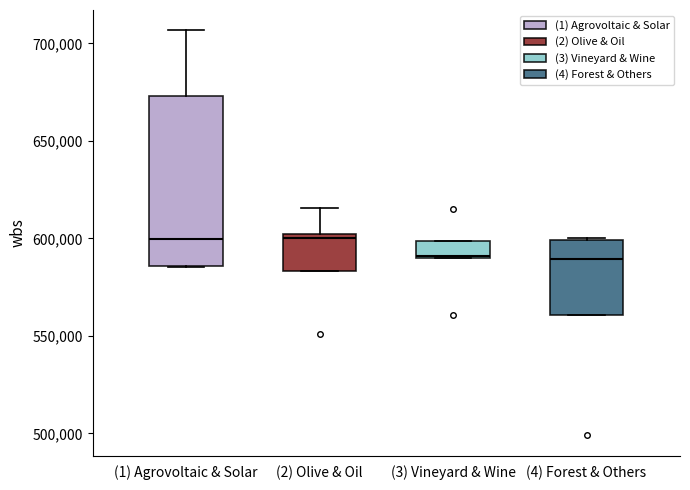

Reading left to right, read every box against the y-axis: the position of its median line, the range the box covers, and the ends of its whiskers. The values are not printed on the chart, so give them approximately, as read against the axis.

(1) Agrovoltaic & Solar: median 600000, box 585000 to 675000, whiskers 585000 to 705000
(2) Olive & Oil: median 600000 (just below the box's upper edge), box 585000 to 600000, whiskers 585000 to 615000
(3) Vineyard & Wine: median 590000, box 590000 to 600000, whiskers 590000 to 600000
(4) Forest & Others: median 590000, box 560000 to 600000, whiskers 560000 to 600000